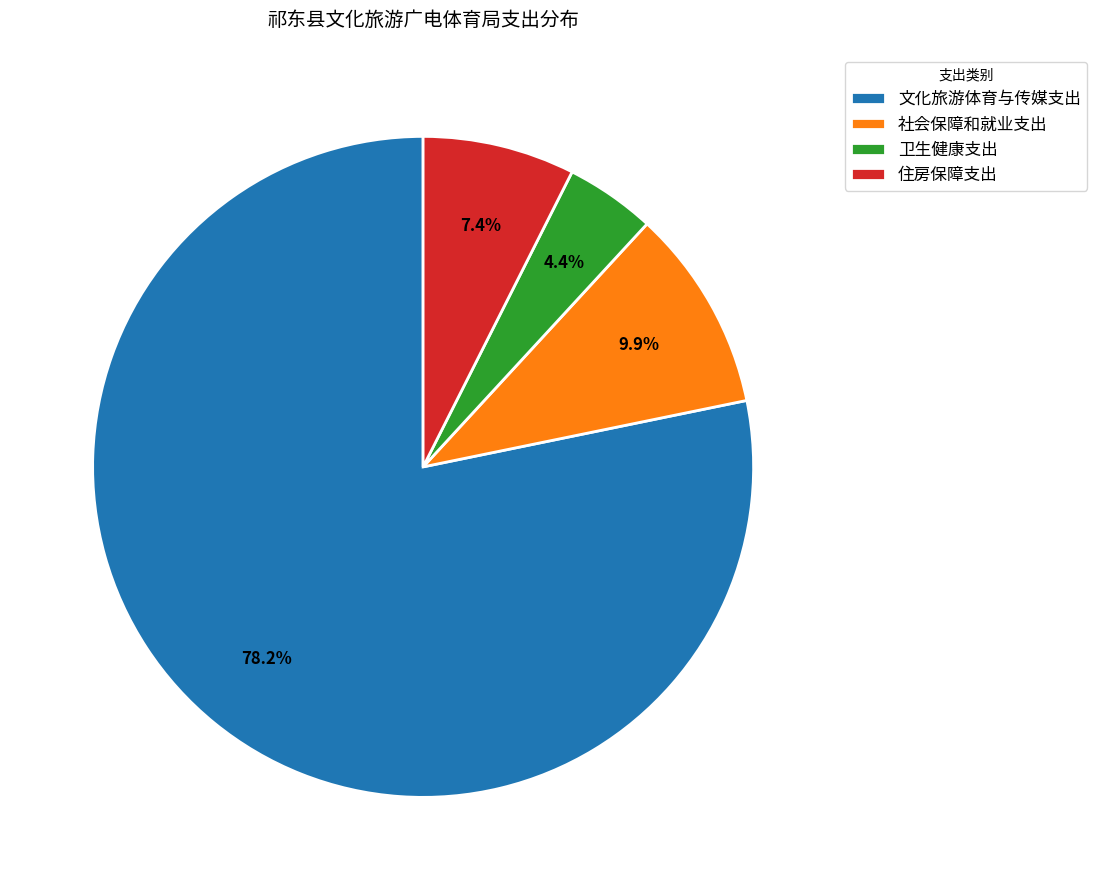

True or false: 卫生健康支出 accounts for 4% of the total.

True